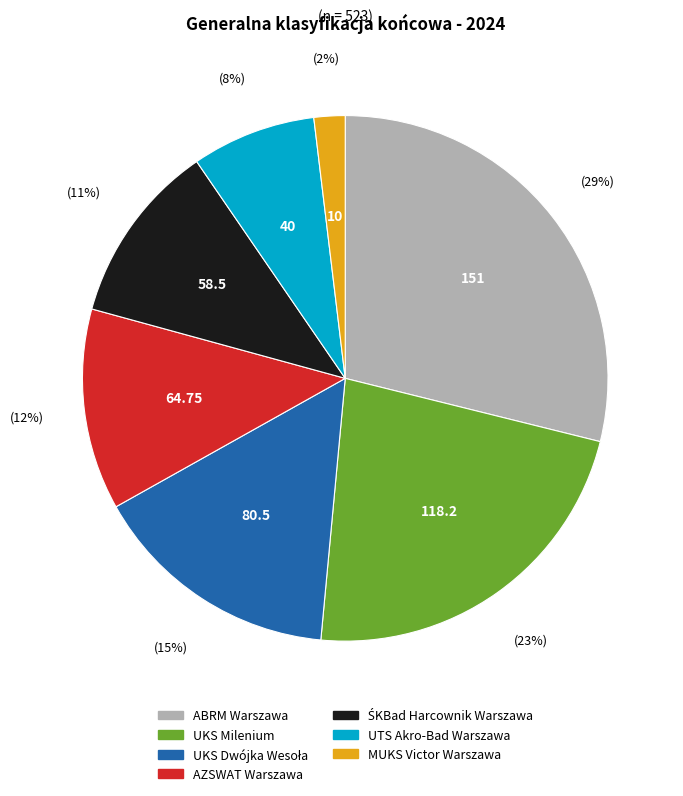

What is the ratio of the value at ABRM Warszawa to the value at UKS Milenium?

1.3